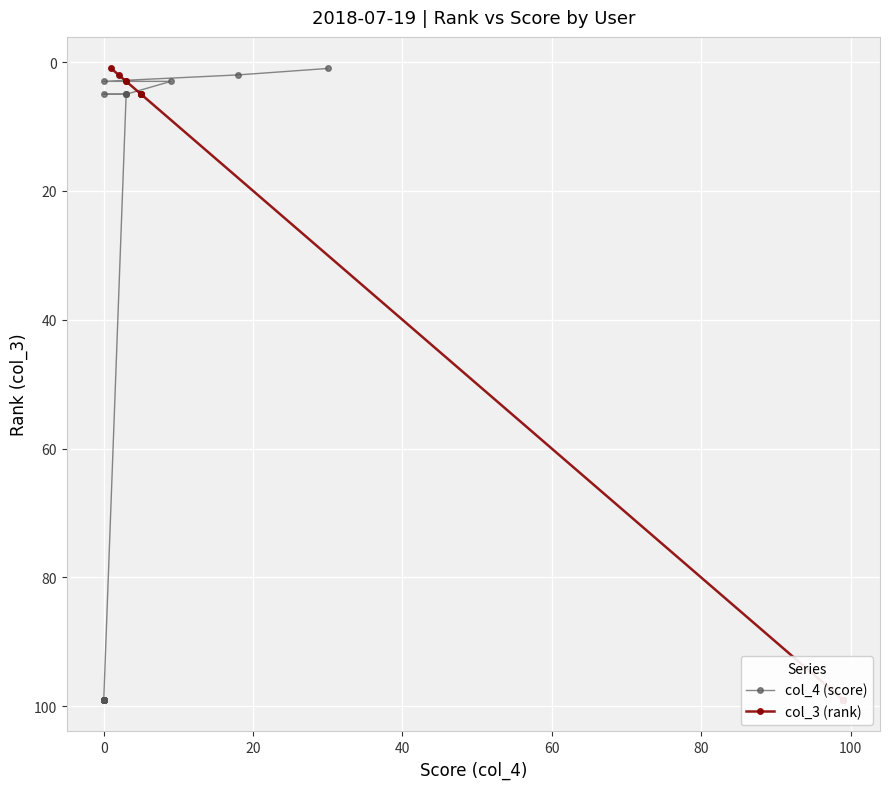

What is the value of the col_4 (score) point at the 19th from the left?

99